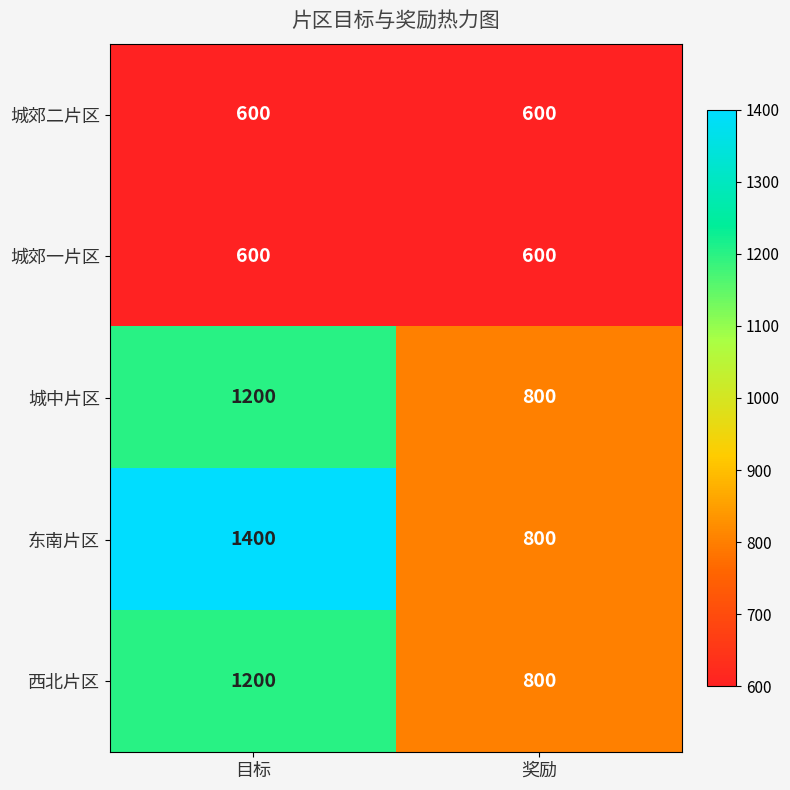

The 城郊一片区 series shows 396 at 目标. True or false?

False